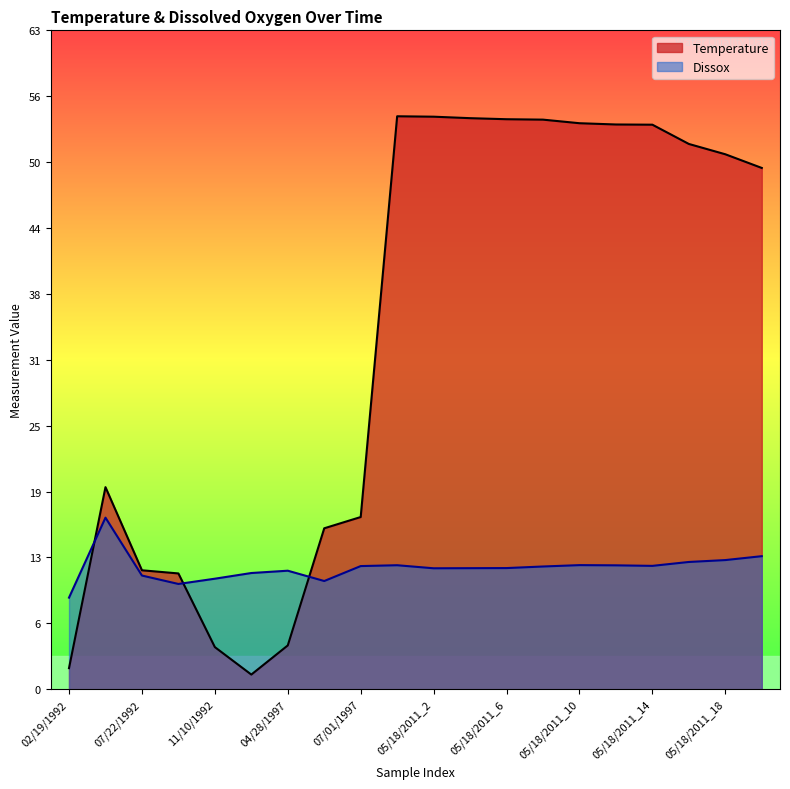

Where is the first local maximum for Temperature?

06/02/1992